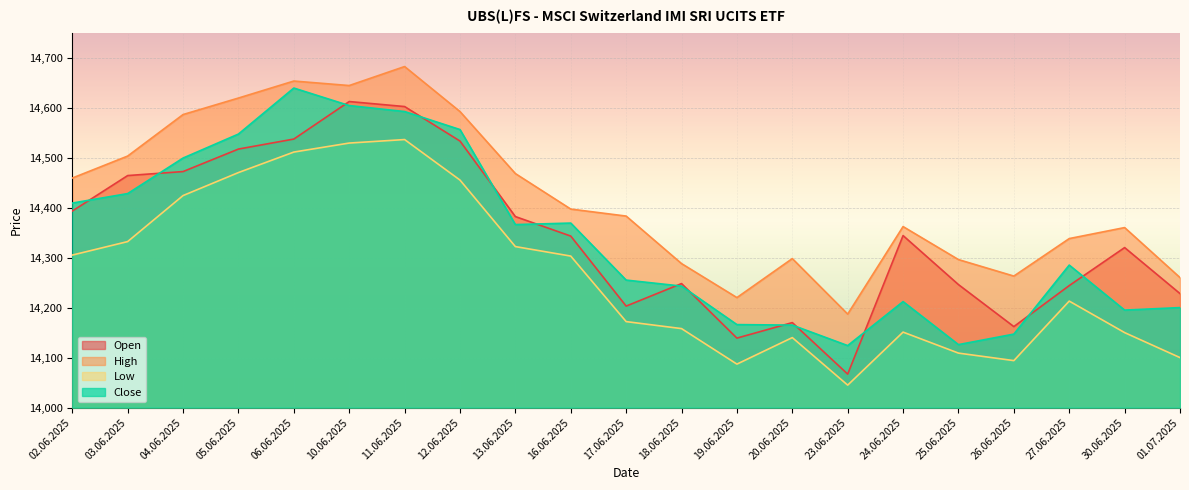

Reading right to left, what are all the values shown in this chart?

Open: 01.07.2025=14228	30.06.2025=14320	27.06.2025=14244	26.06.2025=14162	25.06.2025=14246	24.06.2025=14344	23.06.2025=14067	20.06.2025=14170	19.06.2025=14139	18.06.2025=14248	17.06.2025=14203	16.06.2025=14343	13.06.2025=14382	12.06.2025=14533	11.06.2025=14602	10.06.2025=14612	06.06.2025=14537	05.06.2025=14517	04.06.2025=14472	03.06.2025=14464	02.06.2025=14393
High: 01.07.2025=14260	30.06.2025=14360	27.06.2025=14338	26.06.2025=14263	25.06.2025=14296	24.06.2025=14362	23.06.2025=14187	20.06.2025=14298	19.06.2025=14220	18.06.2025=14288	17.06.2025=14383	16.06.2025=14397	13.06.2025=14468	12.06.2025=14592	11.06.2025=14682	10.06.2025=14644	06.06.2025=14653	05.06.2025=14619	04.06.2025=14586	03.06.2025=14503	02.06.2025=14459
Low: 01.07.2025=14100	30.06.2025=14150	27.06.2025=14213	26.06.2025=14094	25.06.2025=14109	24.06.2025=14151	23.06.2025=14045	20.06.2025=14140	19.06.2025=14087	18.06.2025=14158	17.06.2025=14172	16.06.2025=14303	13.06.2025=14322	12.06.2025=14455	11.06.2025=14536	10.06.2025=14529	06.06.2025=14511	05.06.2025=14470	04.06.2025=14424	03.06.2025=14332	02.06.2025=14305
Close: 01.07.2025=14200	30.06.2025=14195	27.06.2025=14285	26.06.2025=14147	25.06.2025=14126	24.06.2025=14212	23.06.2025=14124	20.06.2025=14165	19.06.2025=14166	18.06.2025=14243	17.06.2025=14255	16.06.2025=14369	13.06.2025=14366	12.06.2025=14556	11.06.2025=14592	10.06.2025=14604	06.06.2025=14639	05.06.2025=14547	04.06.2025=14499	03.06.2025=14428	02.06.2025=14409